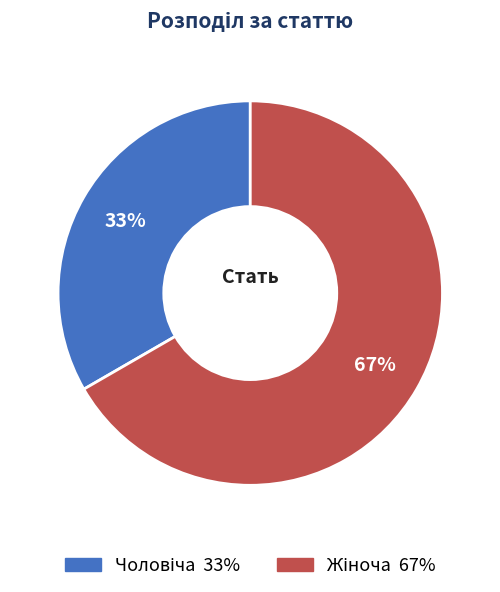

Is there any slice that represents more than half of the pie?

Yes